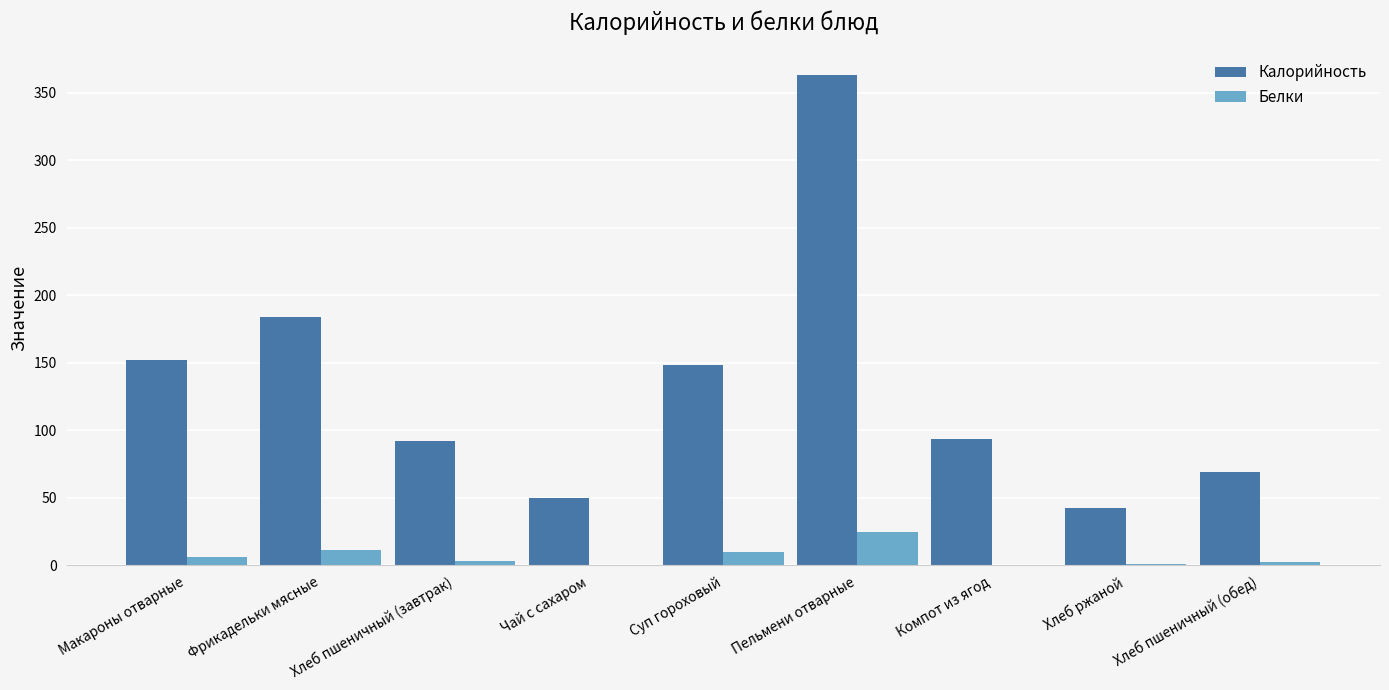

What is the sum of the Калорийность values at Хлеб пшеничный (завтрак) and Компот из ягод?

185.9